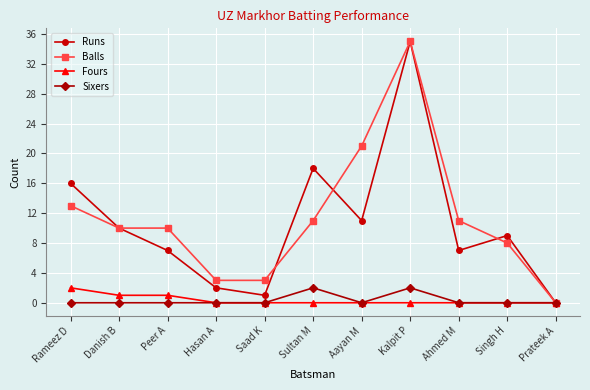

How many lines are shown in the chart?

4